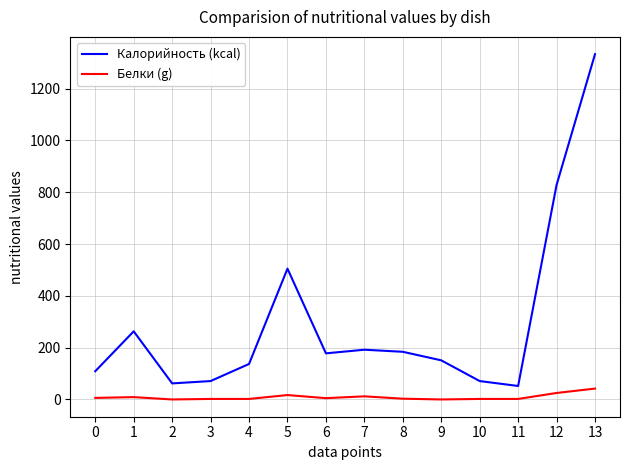

What are all the series names shown in the legend?

Калорийность (kcal), Белки (g)